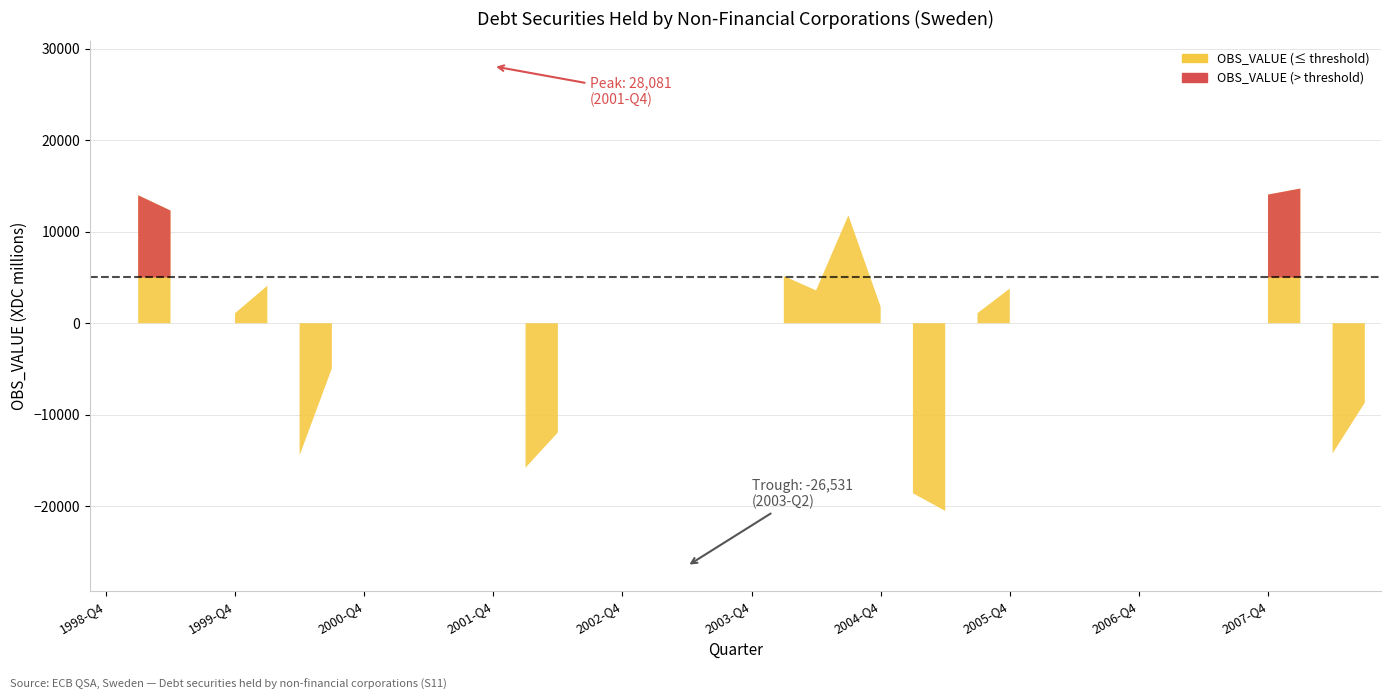

Reading left to right, transcribe all the data shown in this chart.

-8432	13980	12312	-14259	1095	4098	-14438	-4928	8104	-18744	4809	-4738	28081	-15774	-11935	19021	-6877	364	-26531	12770	-8251	5154	3589	11791	1792	-18577	-20500	1102	3789	-4705	13034	-7092	4133	-478	12814	-7877	14054	14713	-14220	-8672